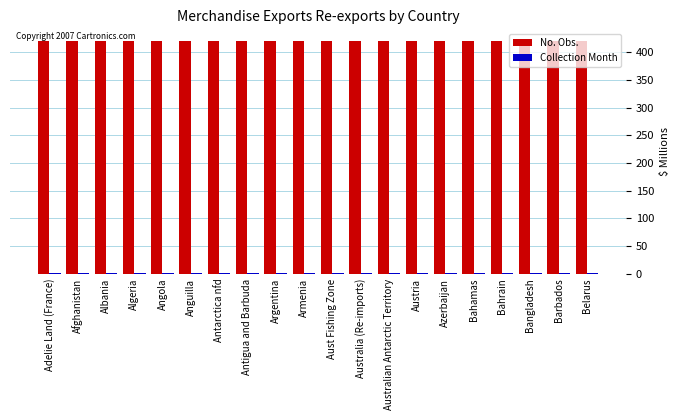

Which series has the largest total across all categories?

No. Obs.